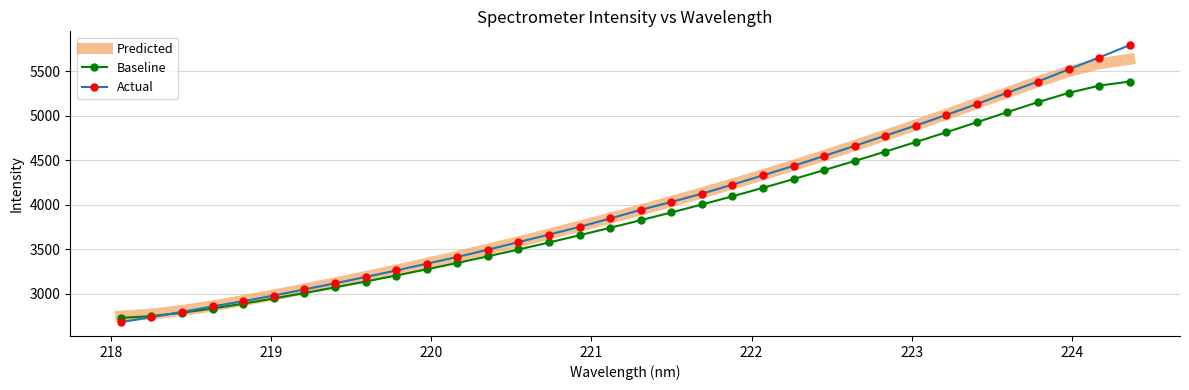

What is the highest value of the Baseline series?

5386.3